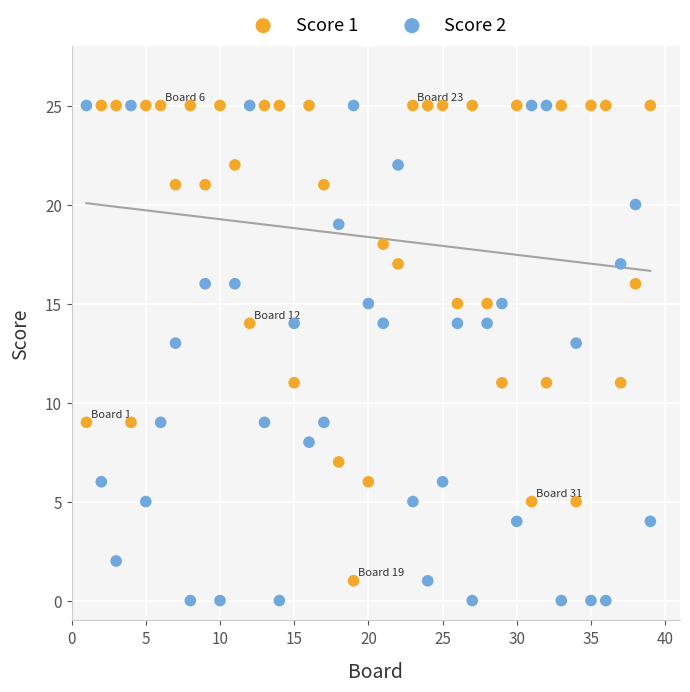

What is the X range (max minus min) for the scatter plot?

38